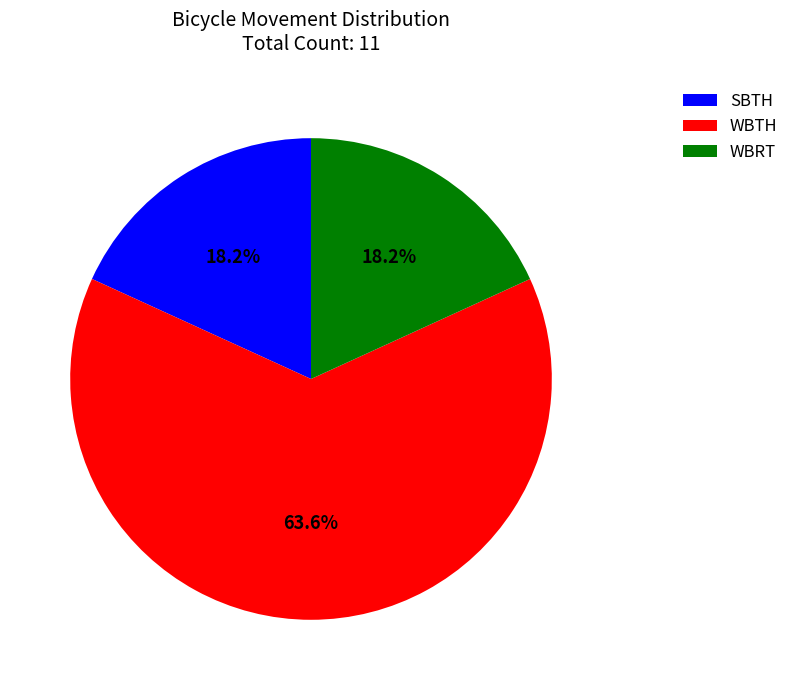

Which category has the biggest portion of the pie?

WBTH